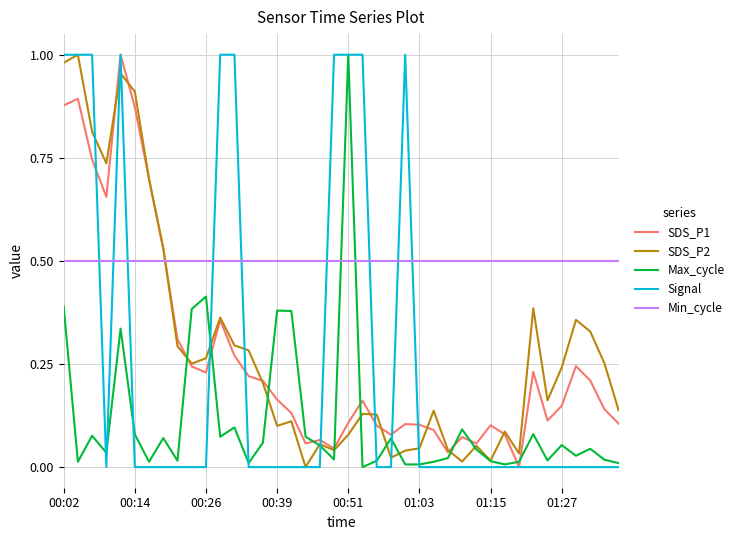

What is the sum of all Signal values?

10.0